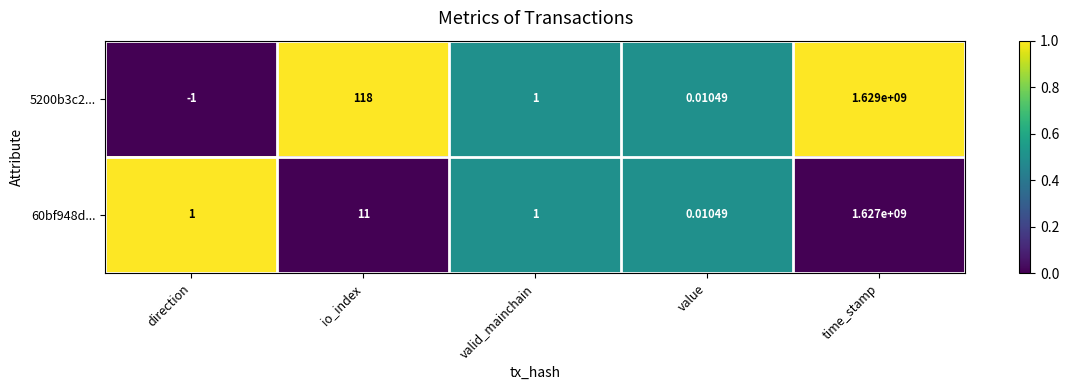

At which category is the sum across all series the highest?

time_stamp